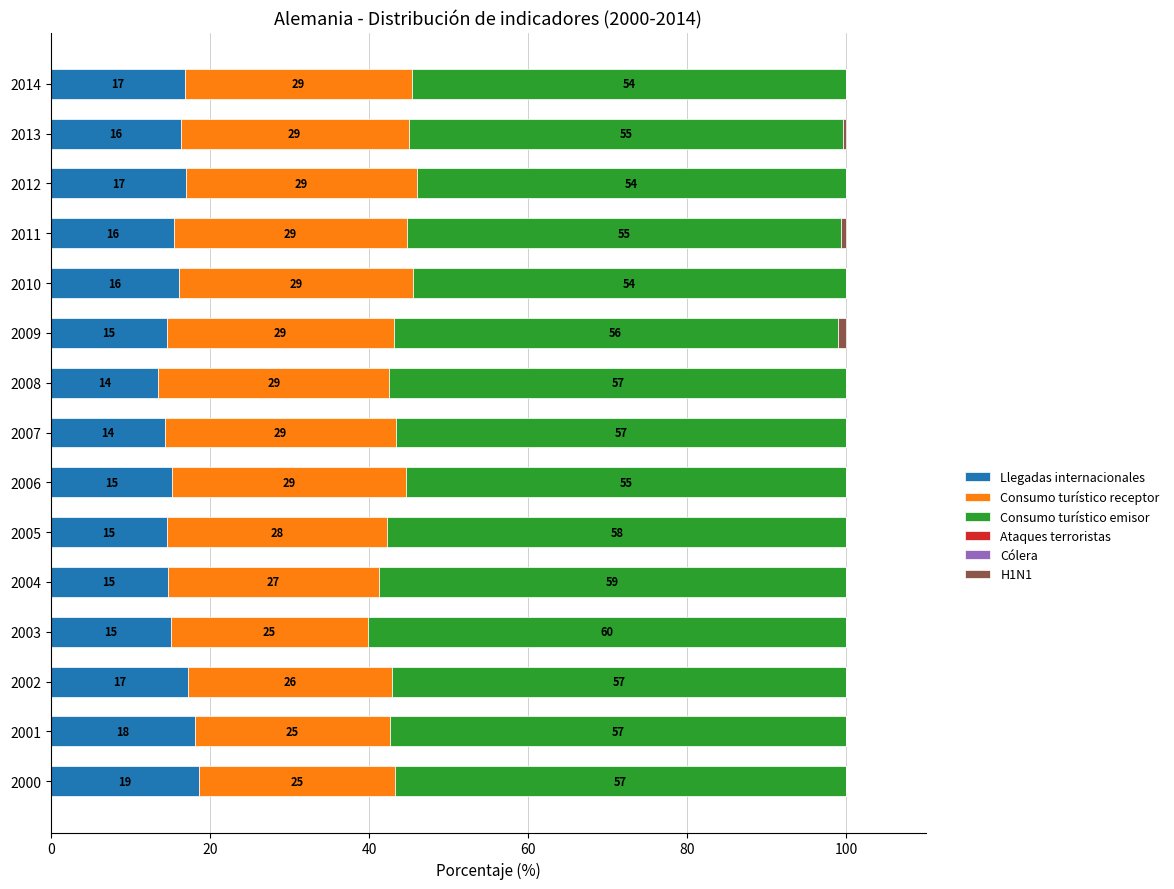

Is it true that Llegadas internacionales equals 32.4 at 2001?

False